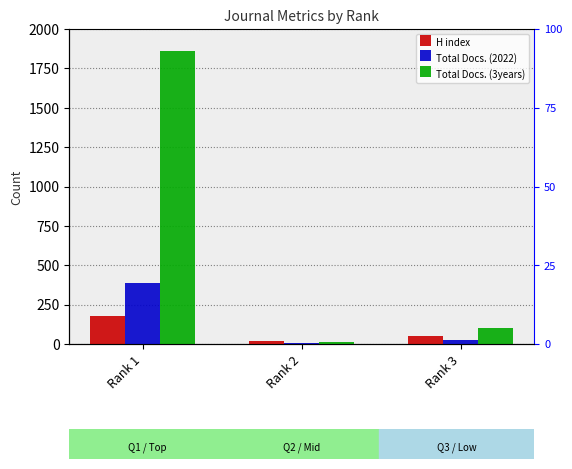

Count the number of data series in this chart.

3